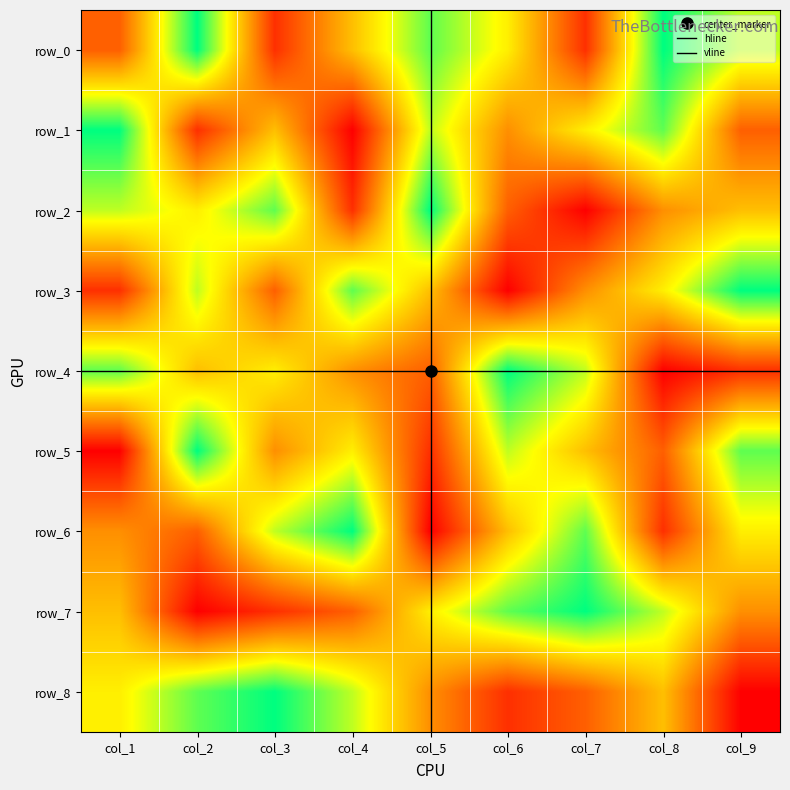

Reading right to left, extract all data points from this chart.

row_0: col_9=7	col_8=9	col_7=2	col_6=6	col_5=8	col_4=5	col_3=2	col_2=9	col_1=3
row_1: col_9=3	col_8=8	col_7=6	col_6=4	col_5=7	col_4=1	col_3=5	col_2=2	col_1=9
row_2: col_9=5	col_8=4	col_7=1	col_6=3	col_5=9	col_4=2	col_3=8	col_2=6	col_1=7
row_3: col_9=9	col_8=6	col_7=4	col_6=1	col_5=5	col_4=8	col_3=3	col_2=7	col_1=2
row_4: col_9=2	col_8=1	col_7=7	col_6=9	col_5=3	col_4=4	col_3=6	col_2=5	col_1=8
row_5: col_9=8	col_8=3	col_7=5	col_6=7	col_5=2	col_4=6	col_3=4	col_2=9	col_1=1
row_6: col_9=6	col_8=2	col_7=8	col_6=5	col_5=1	col_4=9	col_3=7	col_2=3	col_1=4
row_7: col_9=4	col_8=7	col_7=9	col_6=8	col_5=6	col_4=3	col_3=2	col_2=1	col_1=5
row_8: col_9=1	col_8=5	col_7=3	col_6=2	col_5=4	col_4=7	col_3=9	col_2=8	col_1=6